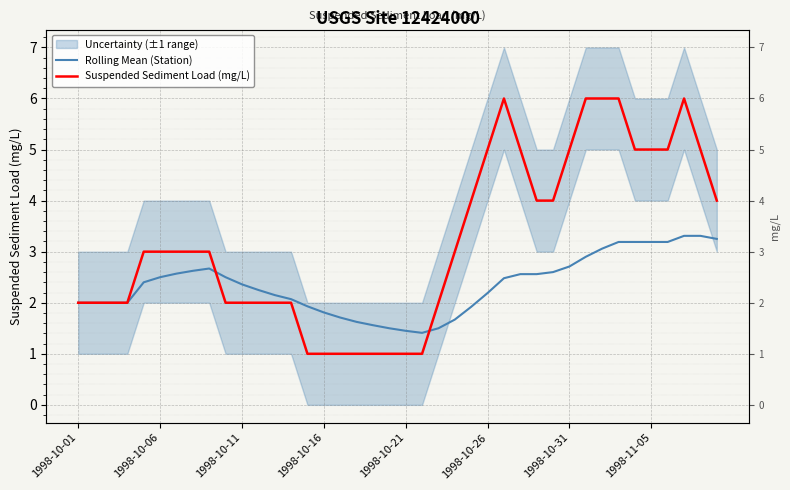

Which series has the widest spread of values?

Suspended Sediment Load (mg/L)